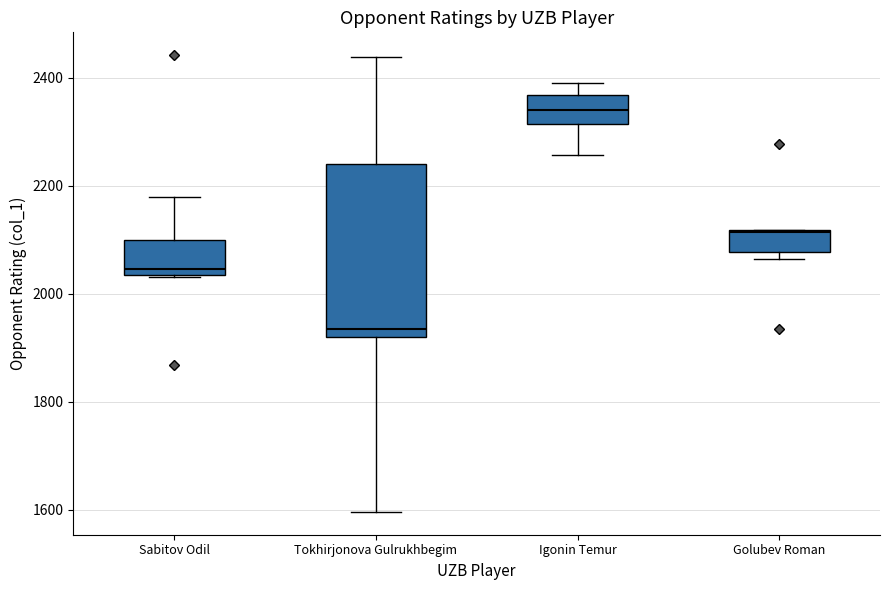

Comparing the boxes themselves (not the whiskers), which one is the tallest?

Tokhirjonova Gulrukhbegim